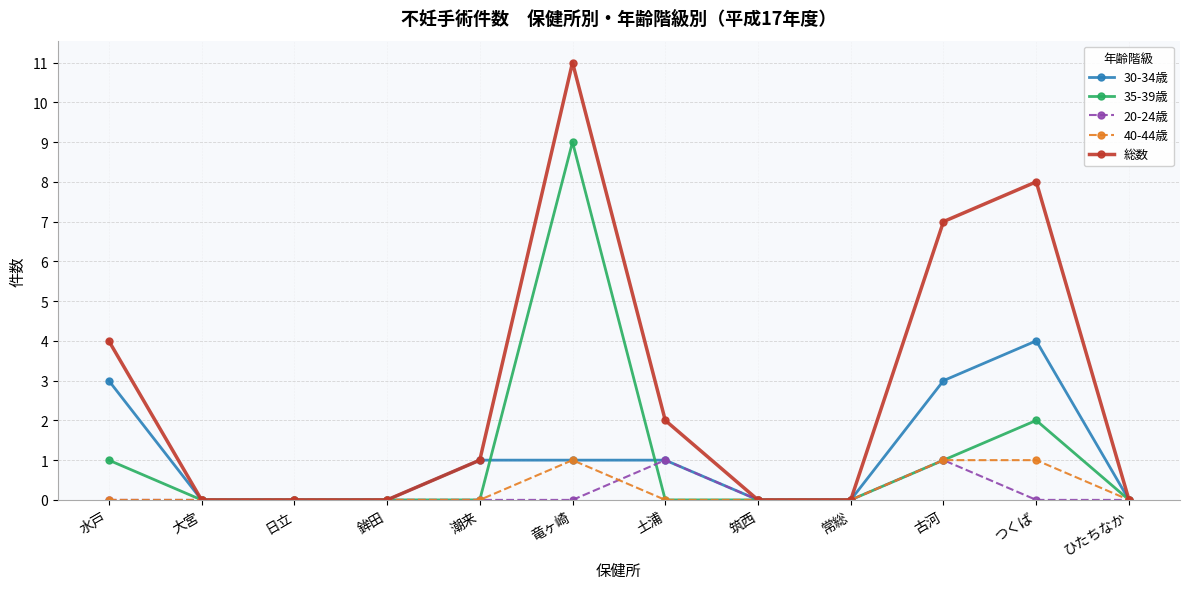

True or false: 20-24歳 and 40-44歳 cross at least once.

True